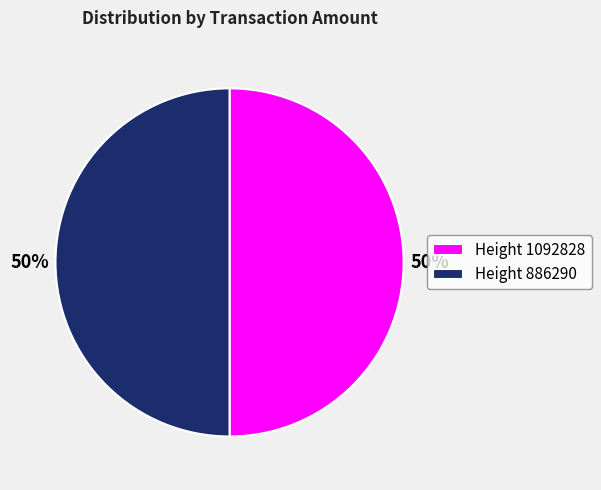

Is it true that Height 886290 is 37% of the pie?

False